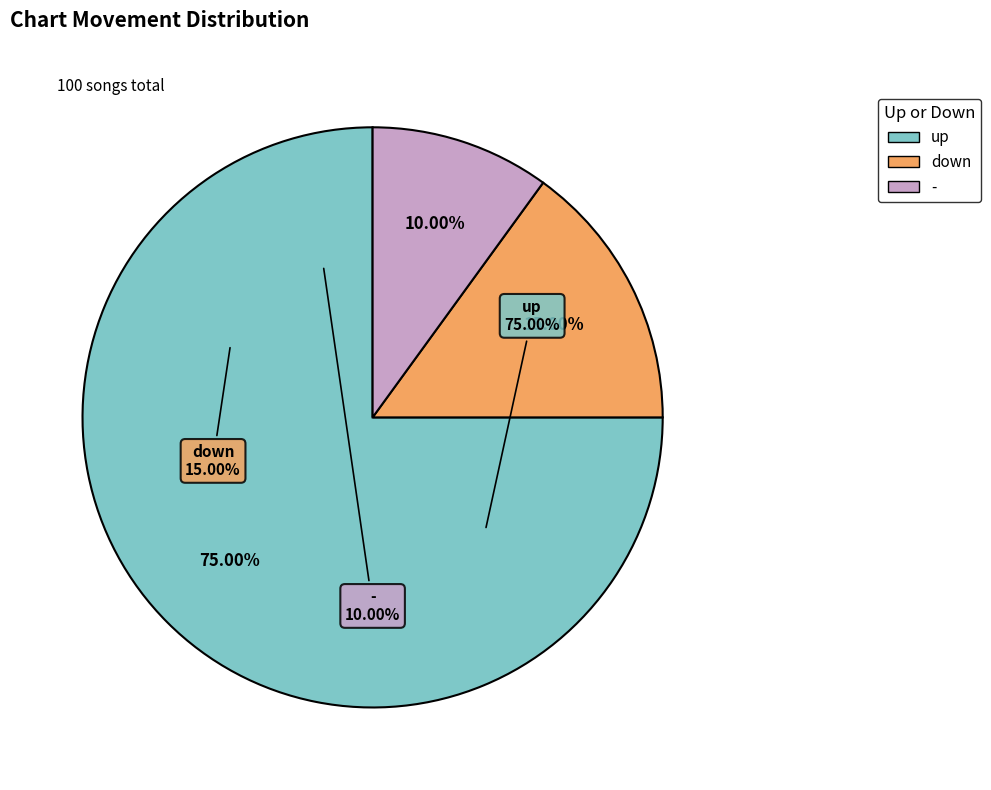

Does any single category account for the majority?

Yes